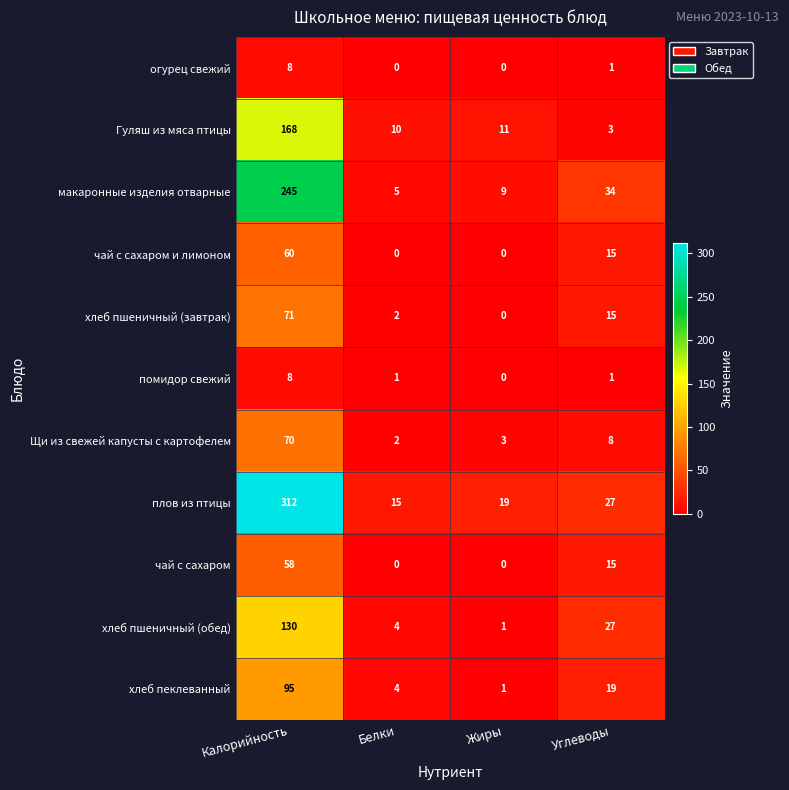

Rank the categories by Гуляш из мяса птицы value from lowest to highest.

Углеводы, Белки, Жиры, Калорийность